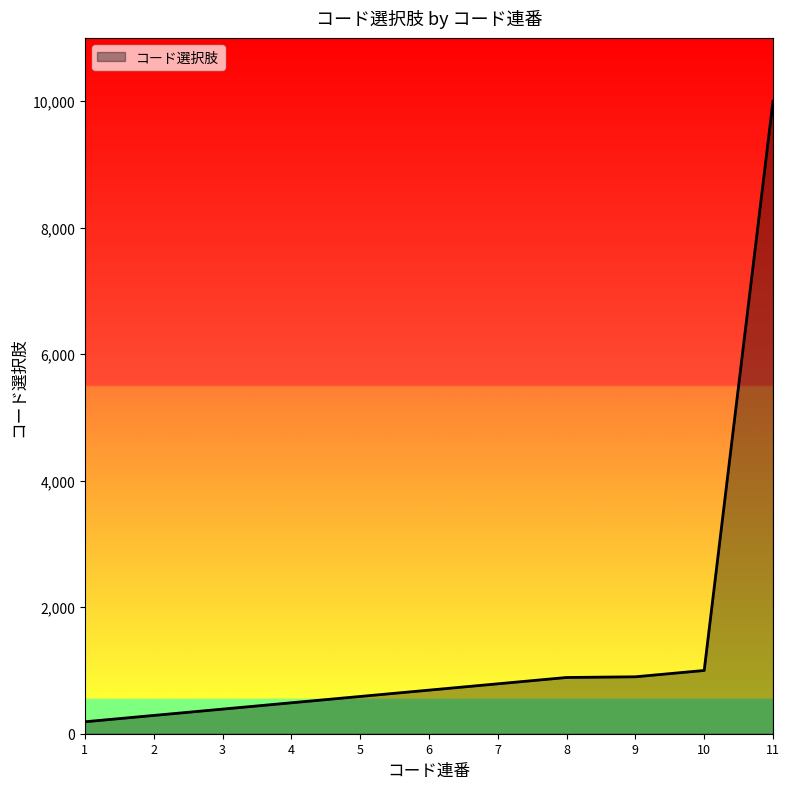

What is the maximum value shown in the chart?

9999